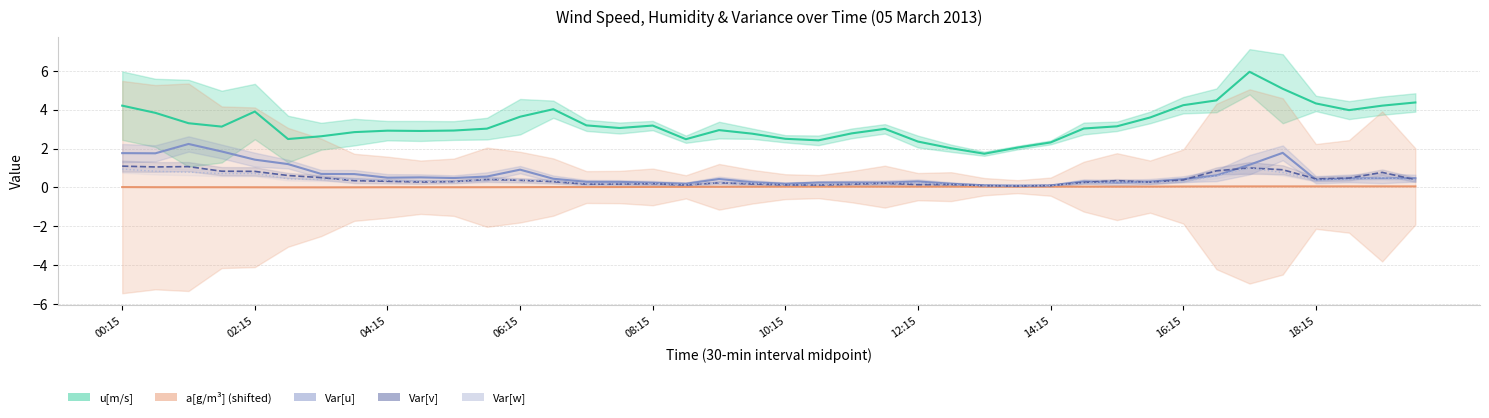

What is the sum of all Var[w] values?

14.8